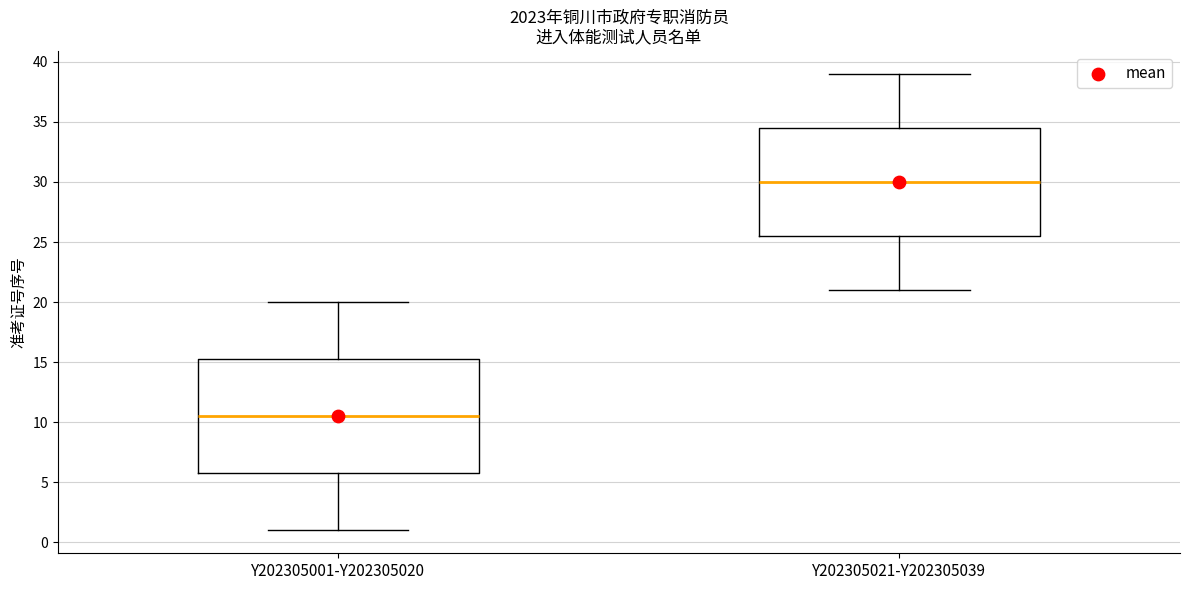

Which box's median line is the highest?

Y202305021-Y202305039